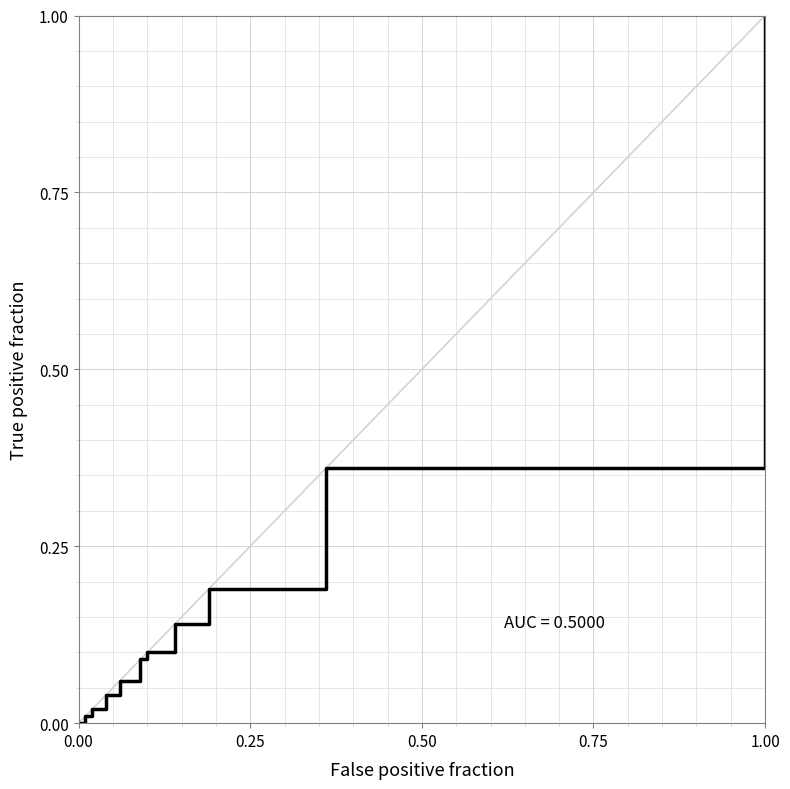

What is the average value?

0.2